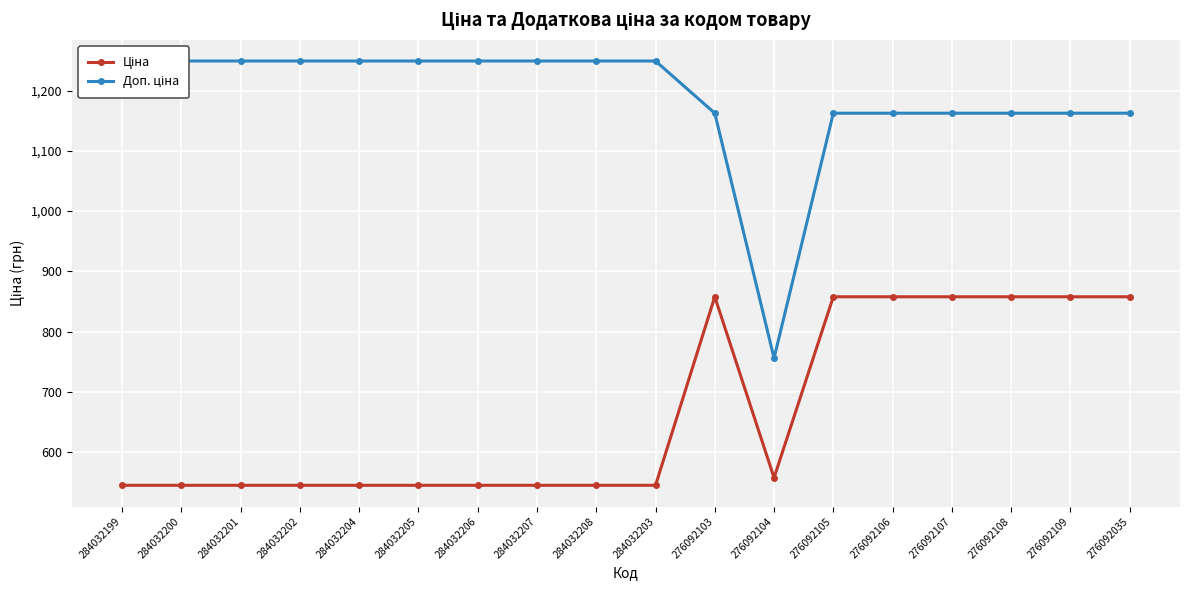

What is the sum of all Доп. ціна values?

21384.8